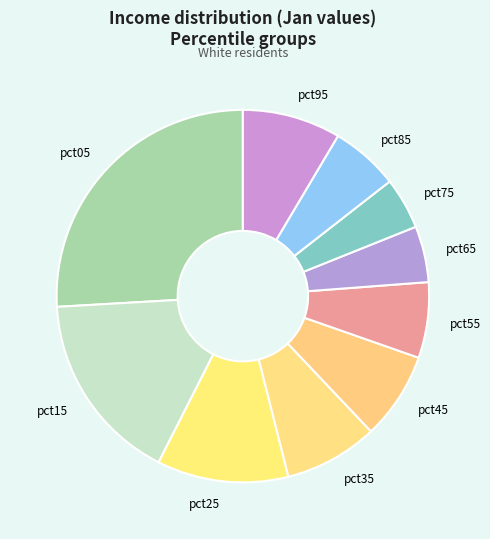

Is the sum of pct85 and pct05 greater than half?

No